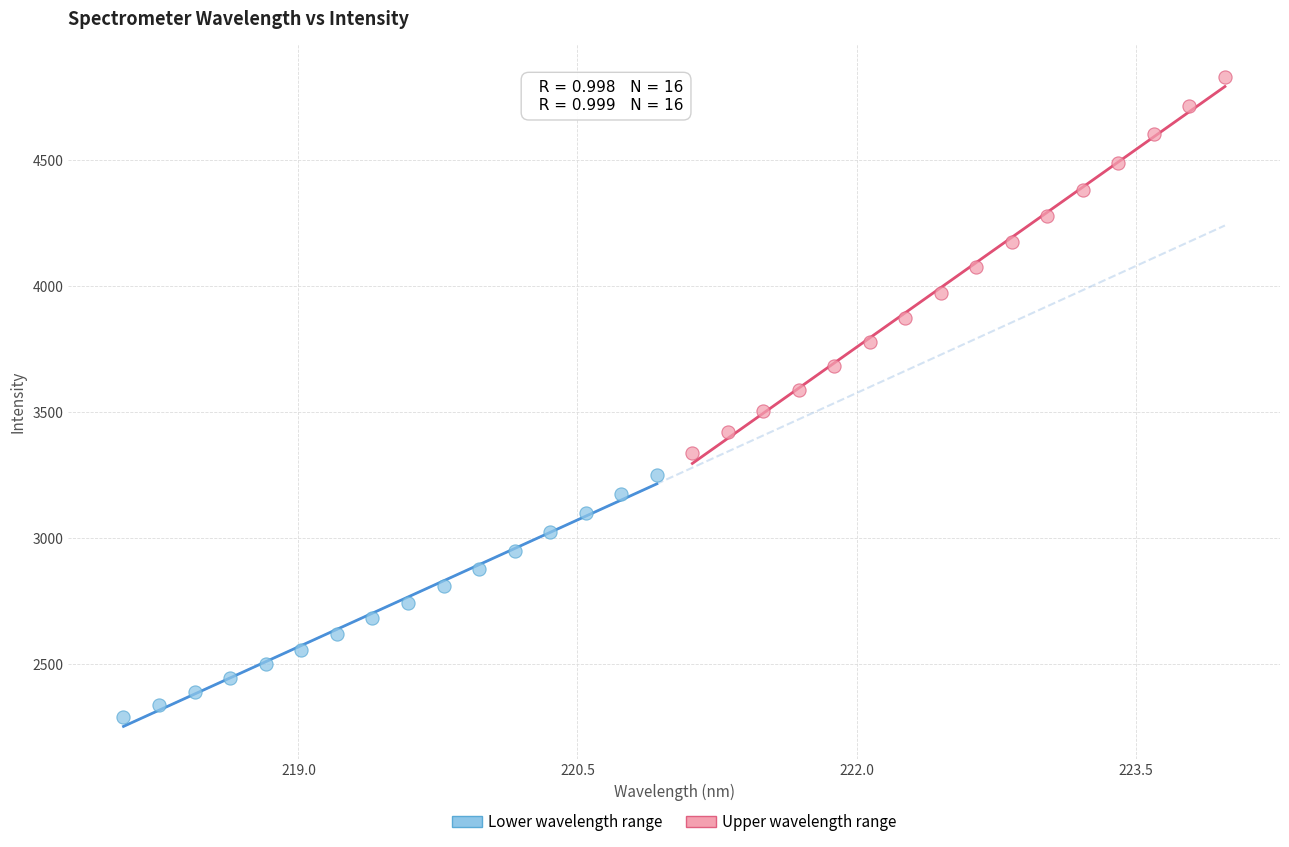

What are all the series names shown in the legend?

Lower wavelength range, Upper wavelength range